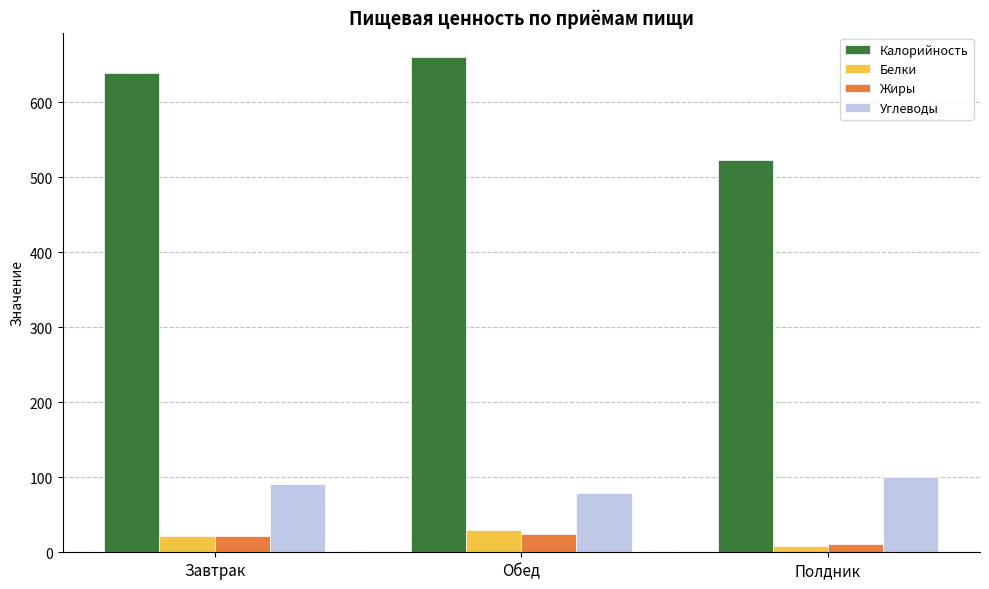

What is the greatest value displayed?

659.5